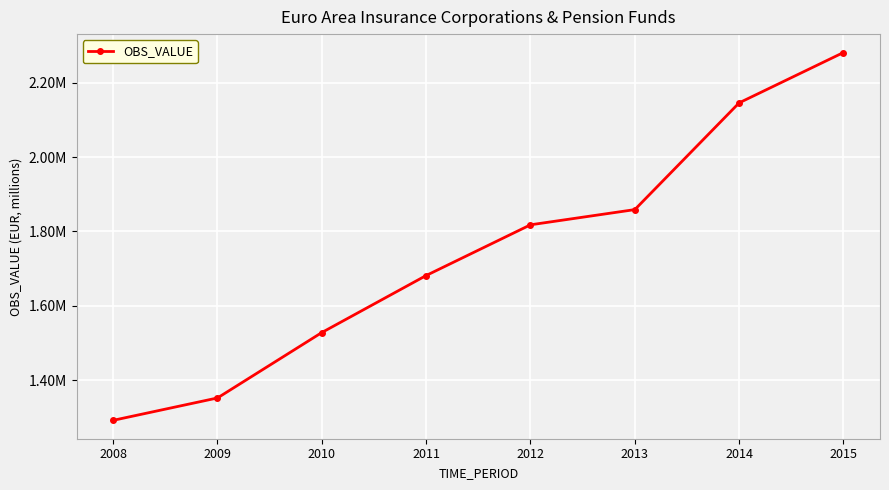

What is the value of the 7th point from the left?

2146026.3